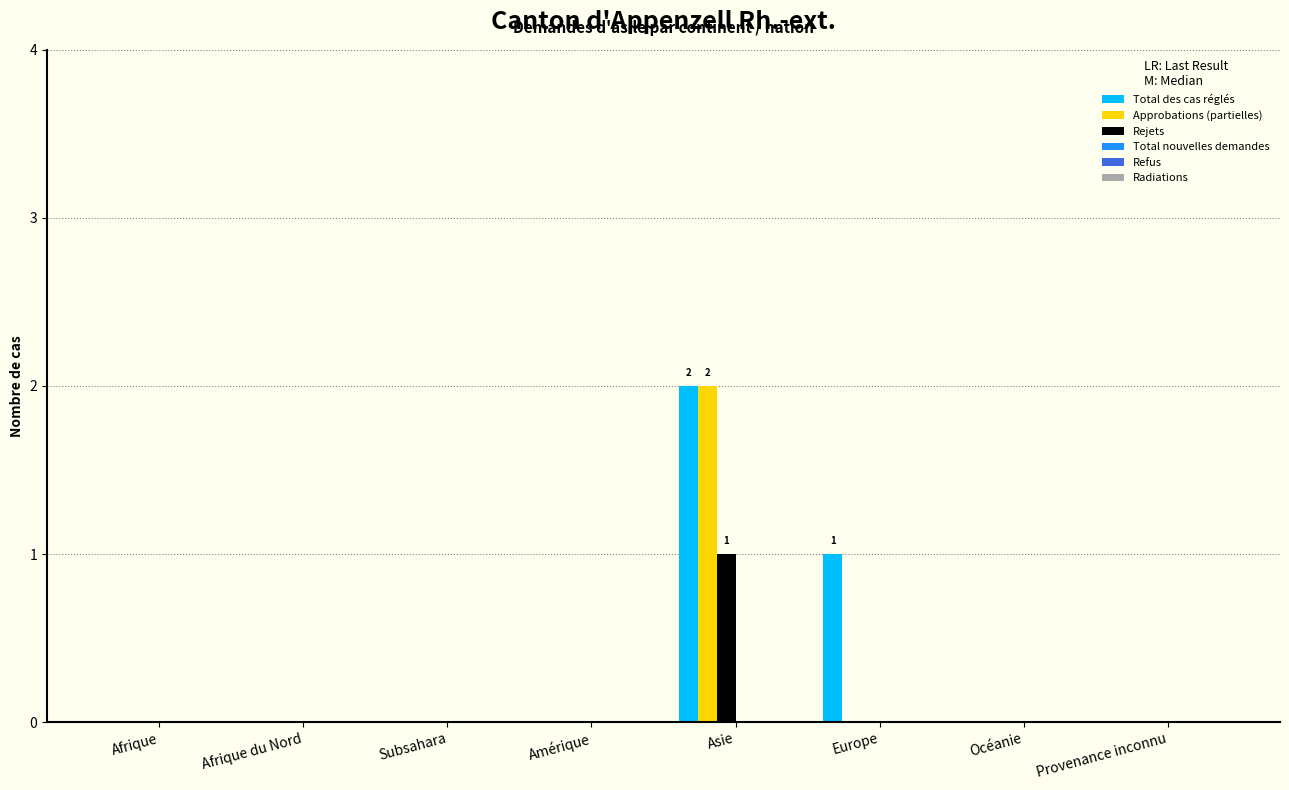

How many categories are shown in the chart?

8